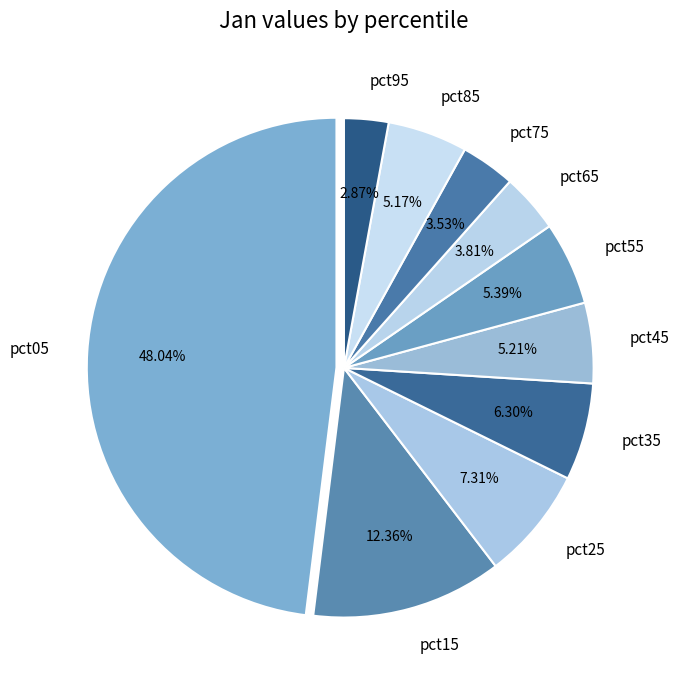

Which category has the biggest portion of the pie?

pct05